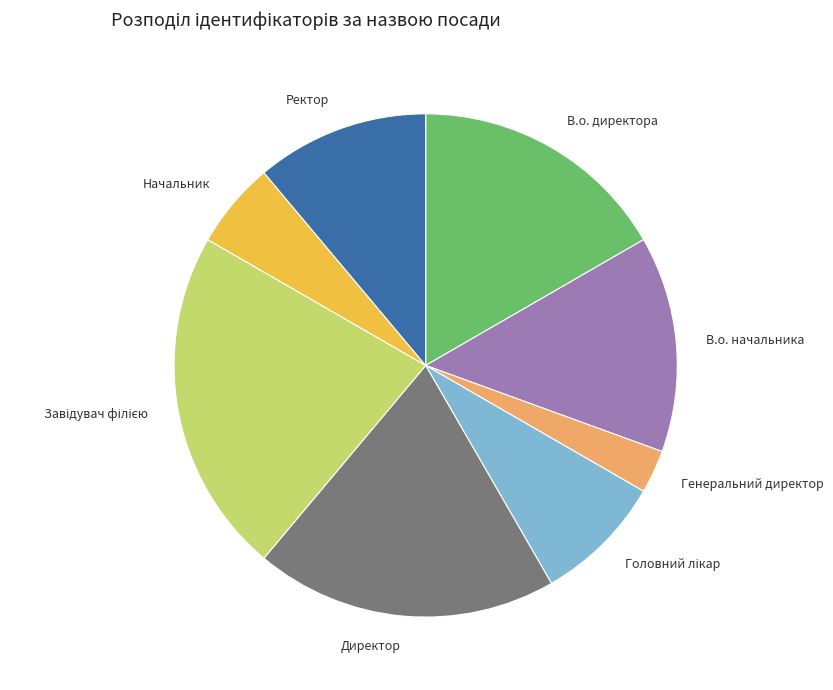

What is the smallest slice in the pie chart?

Генеральний директор